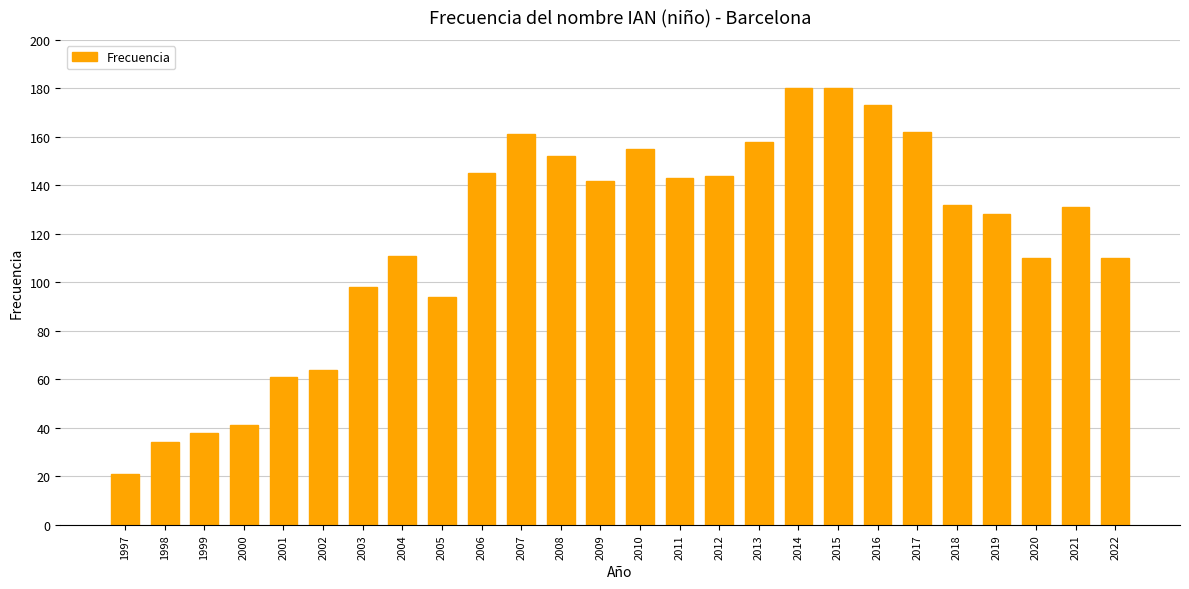

What is the approximate value at 2012?

144